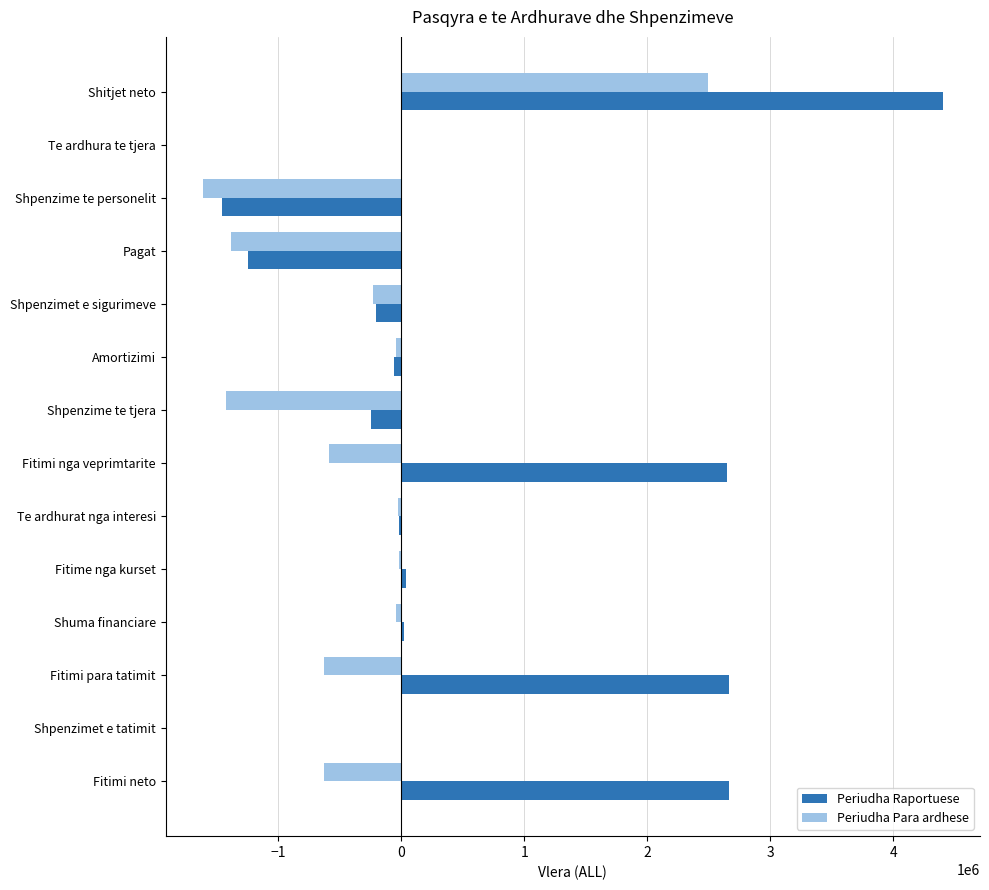

What is the sum of all Periudha Para ardhese values?

-4147334